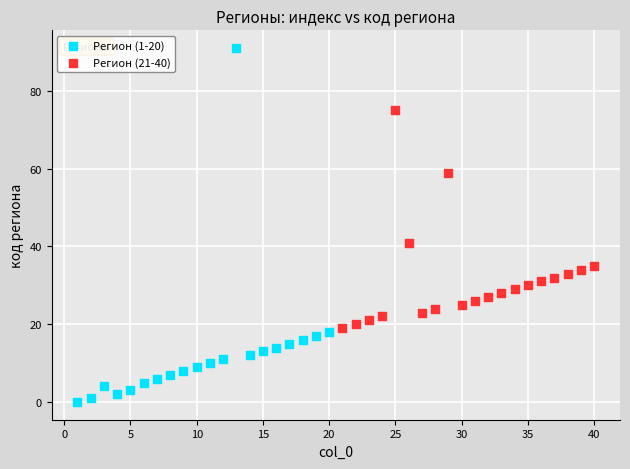

Which series has the widest spread of Y values?

Регион (1-20)